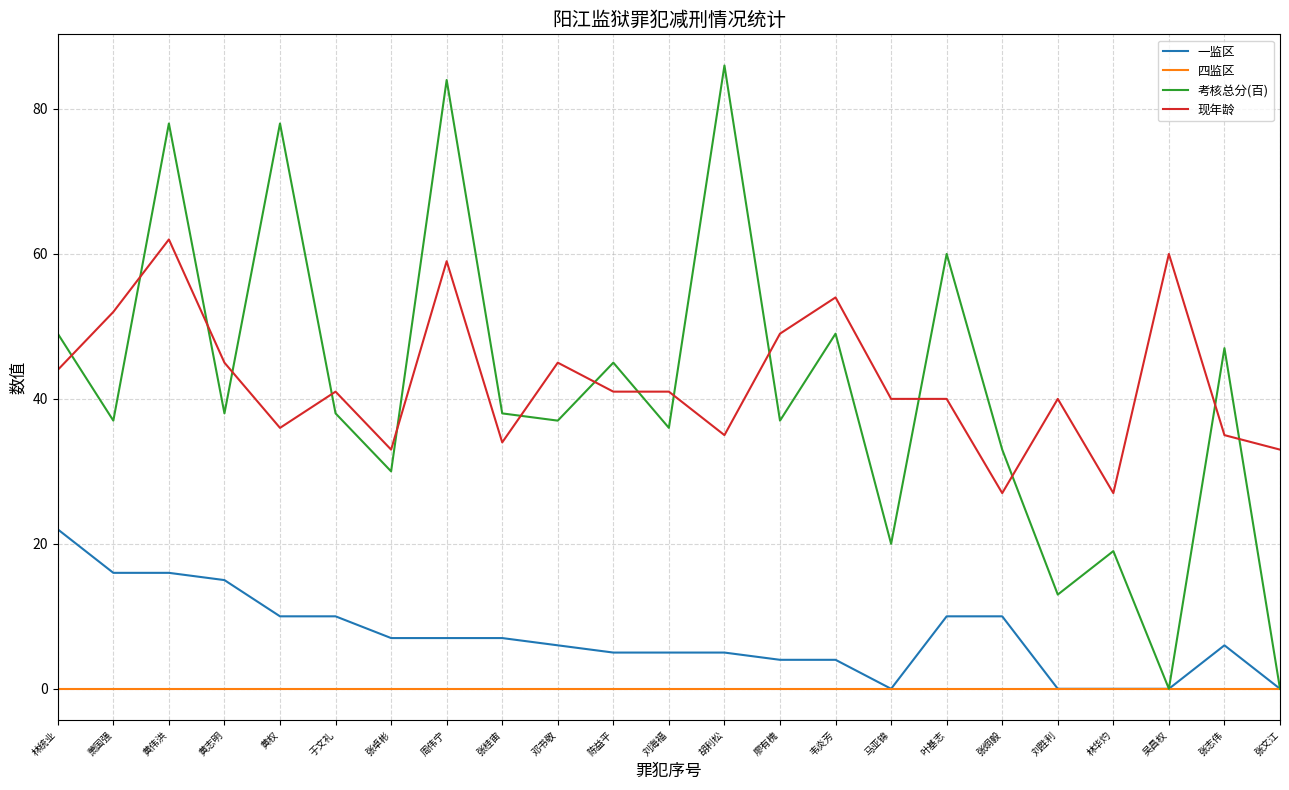

What position from the left is 于文礼?

6